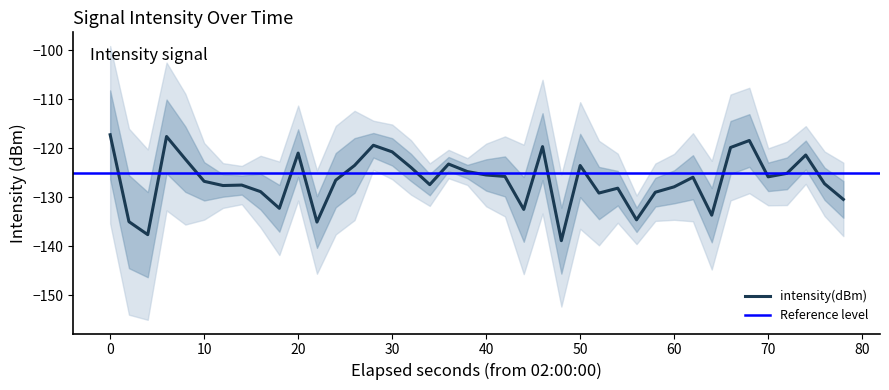

What is the maximum value for intensity(dBm)?

-117.2